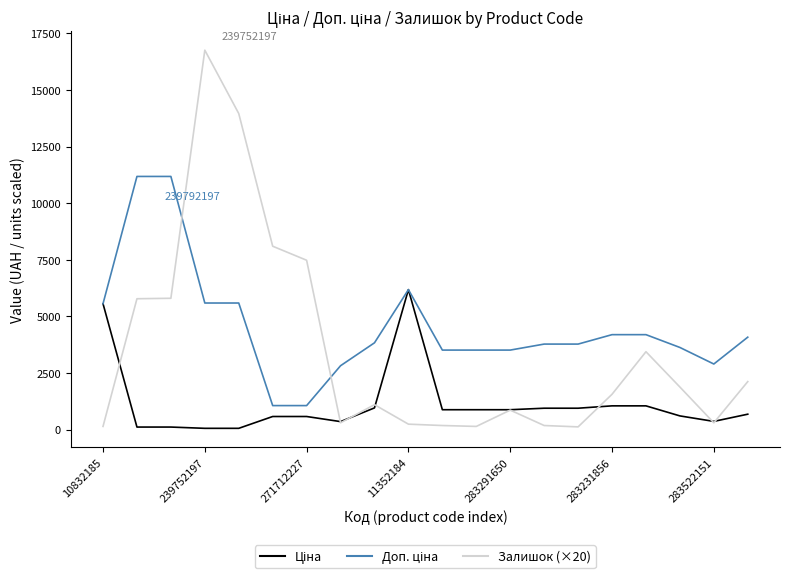

What is the highest value of the Залишок (×20) series?

16760.0